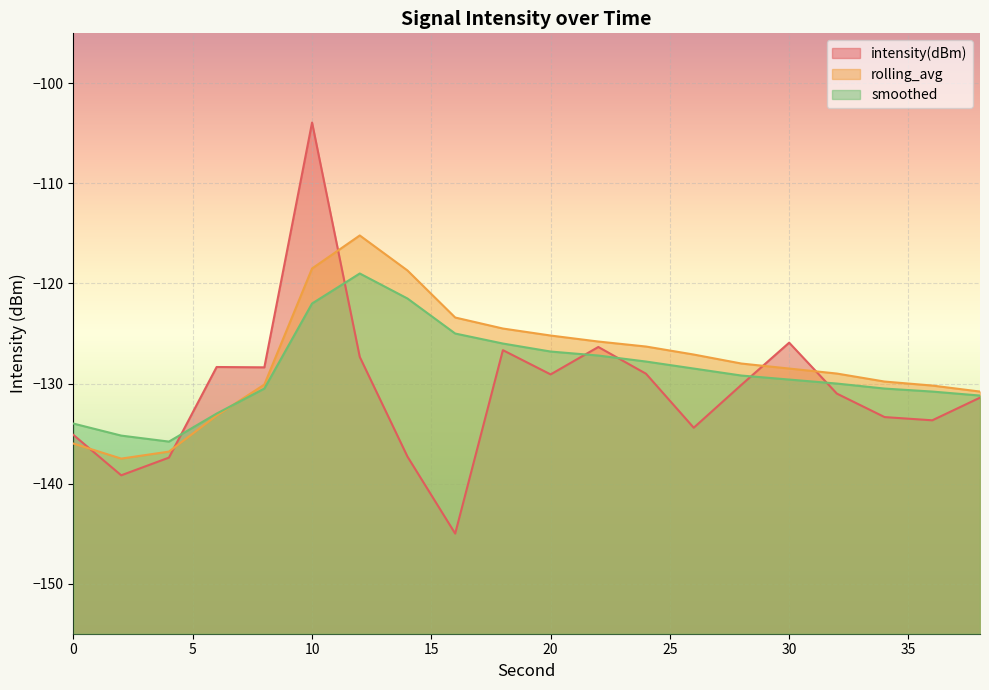

Rank the series at 10 from highest to lowest value.

intensity(dBm), rolling_avg, smoothed